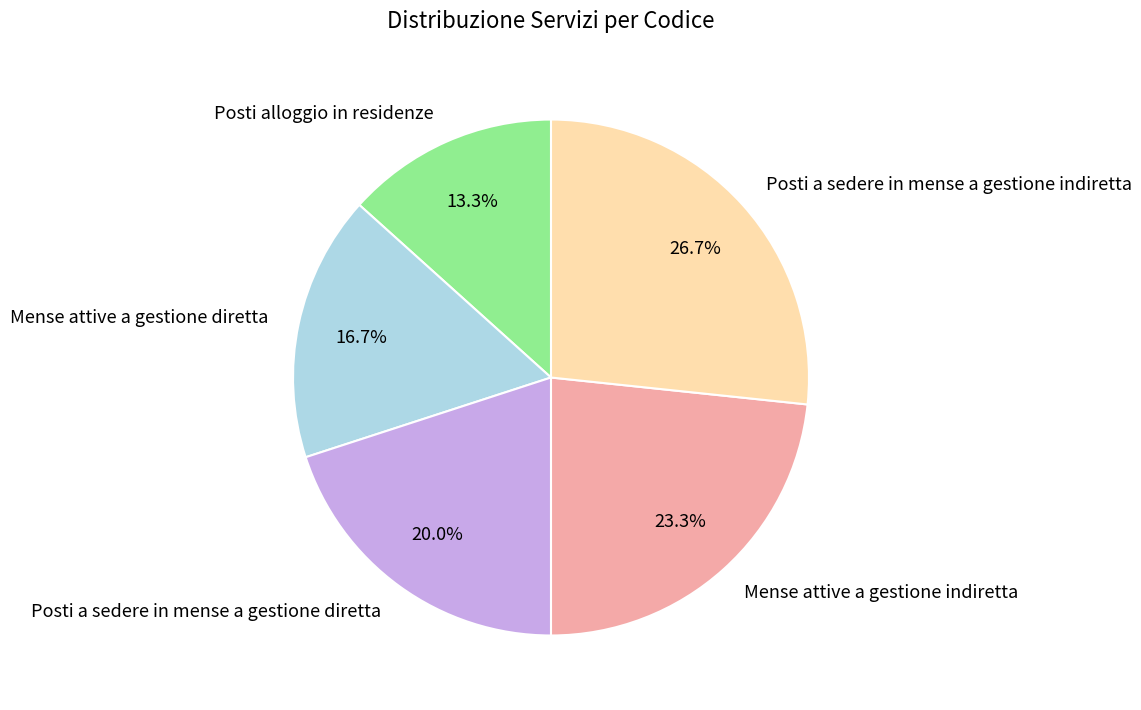

Count the number of slices in the pie.

5